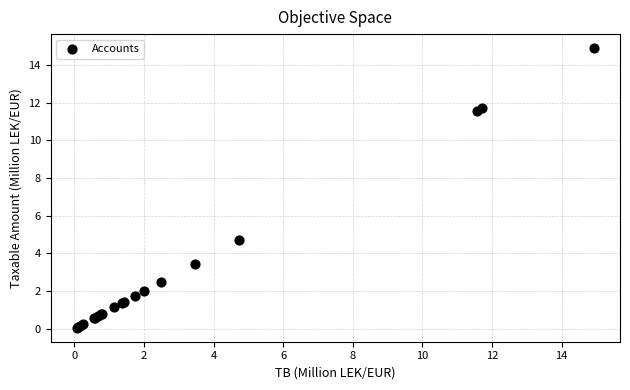

What Y value in the scatter plot is closest to 7?

4.7